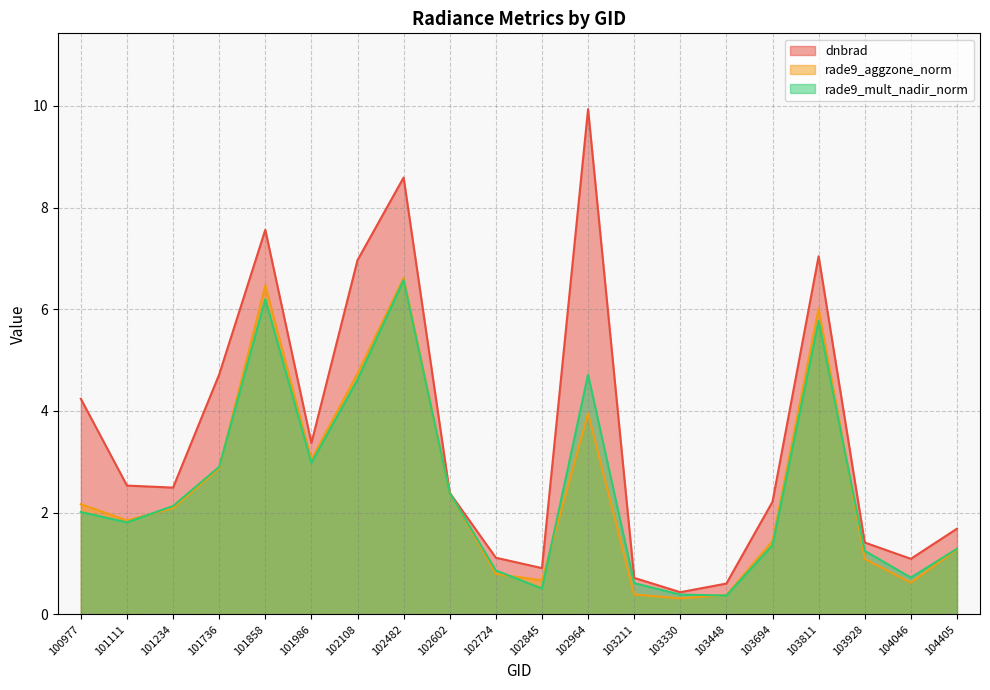

Between 103928 and 102482, which is larger?

102482